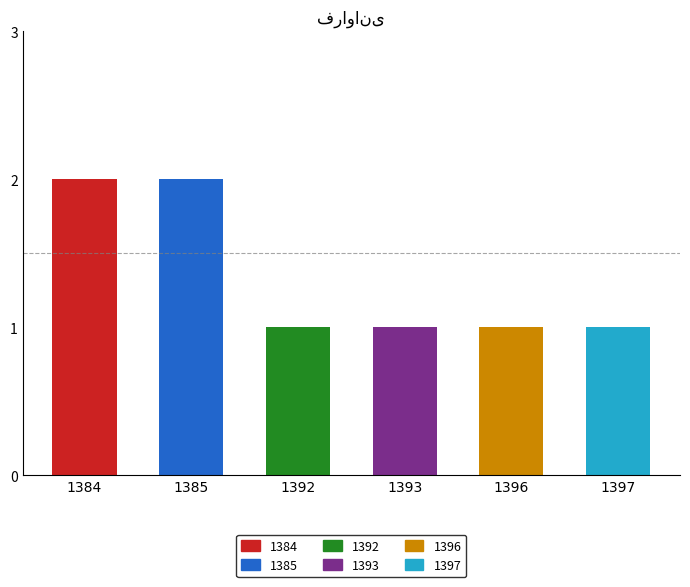

What is the difference between the maximum and minimum values?

1